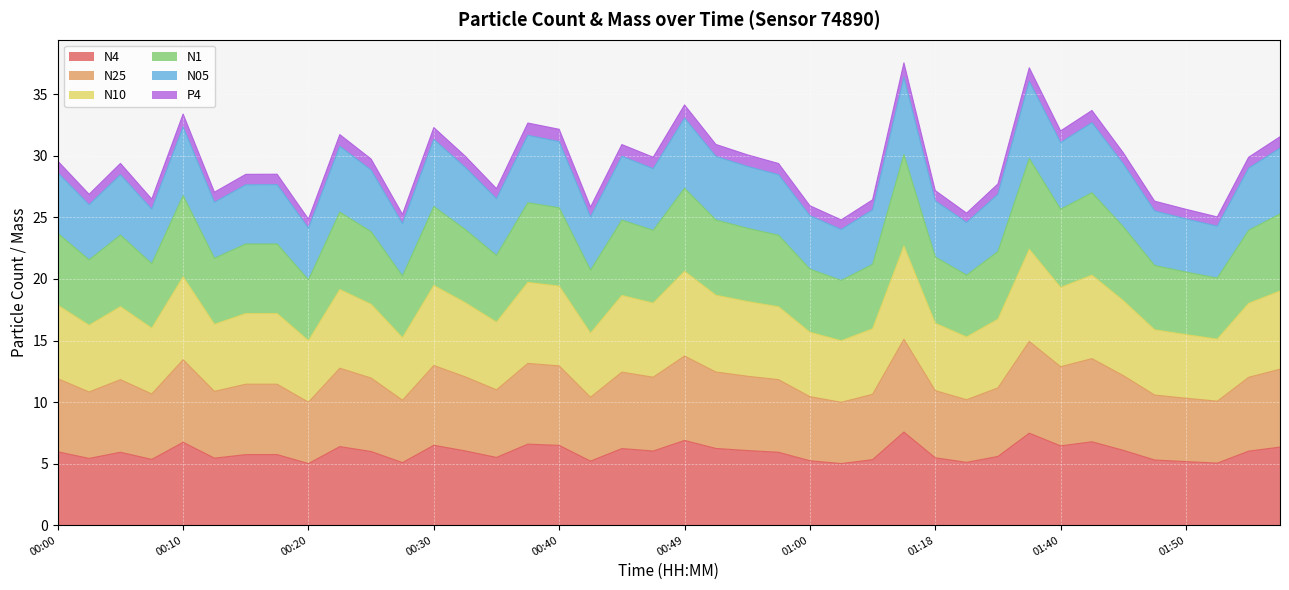

Where is the first local maximum for N4?

00:05